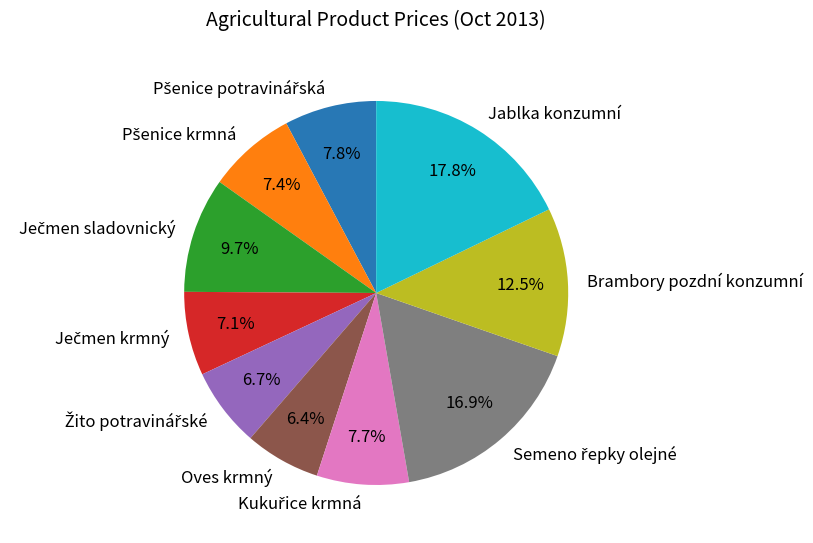

Which slice is the largest?

Jablka konzumní